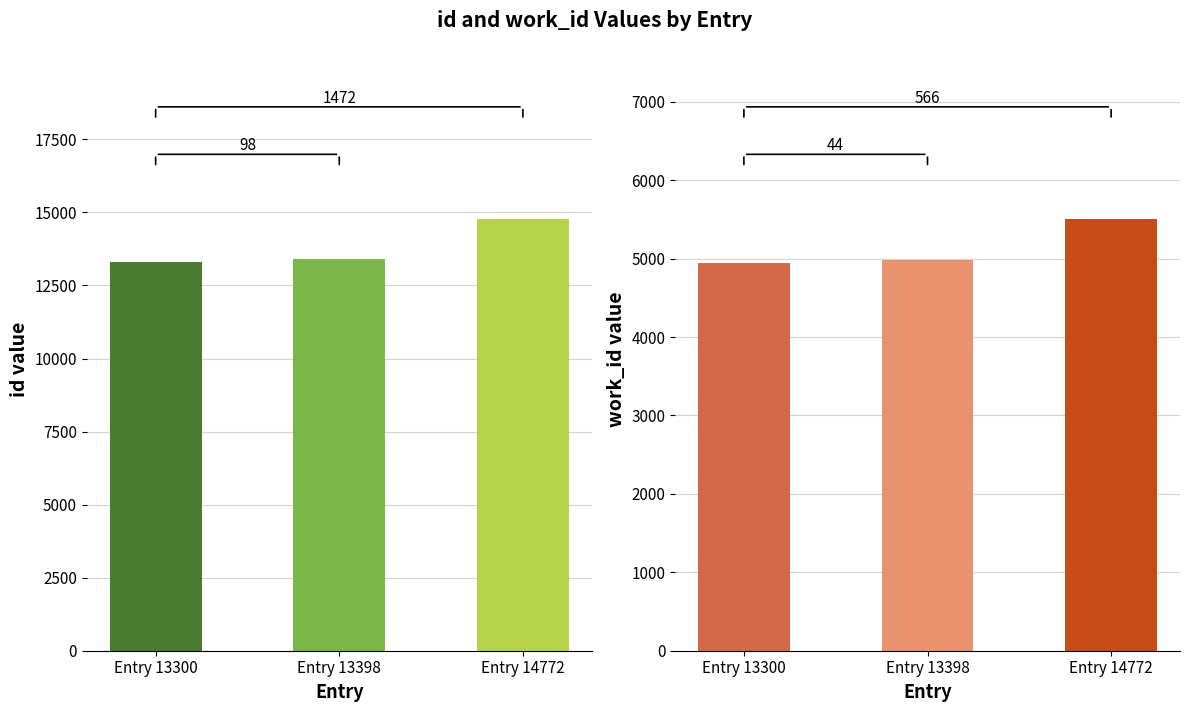

At which category does the chart reach its minimum across all series?

Entry 13300